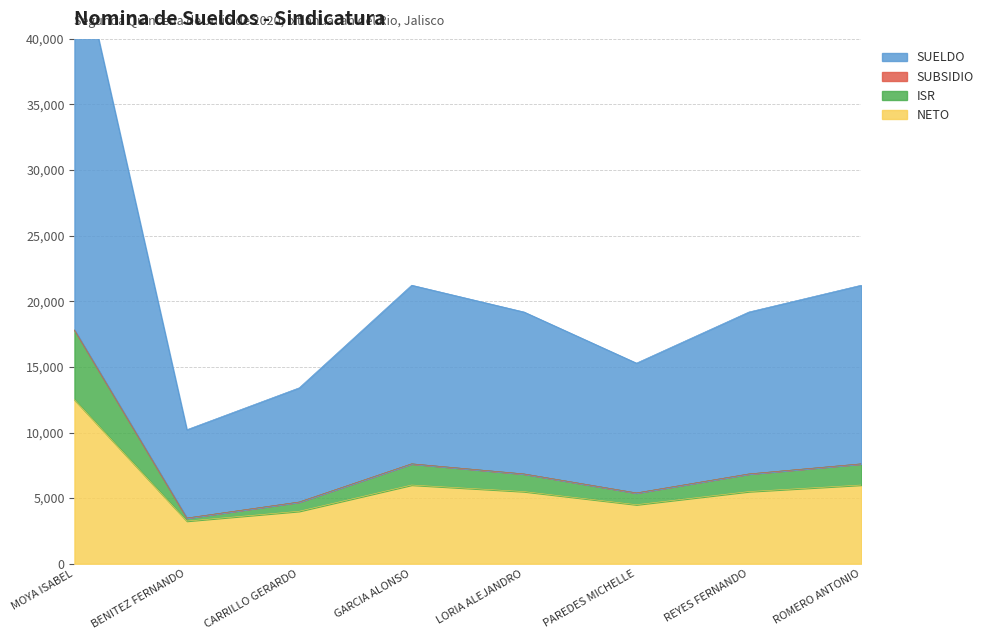

True or false: SUELDO and ISR cross at least once.

False